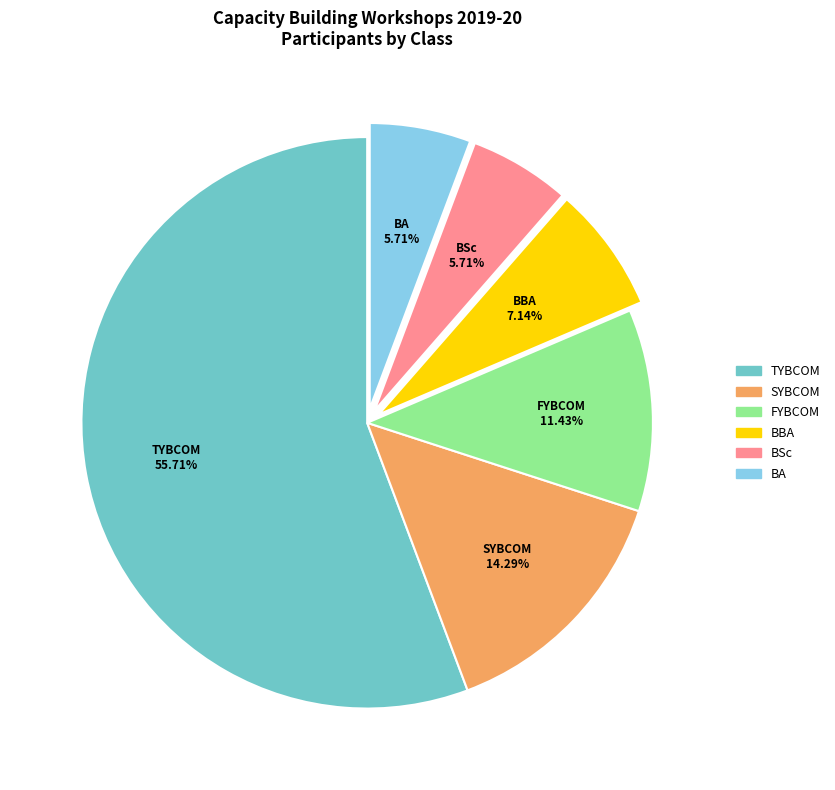

Does any single category account for the majority?

Yes